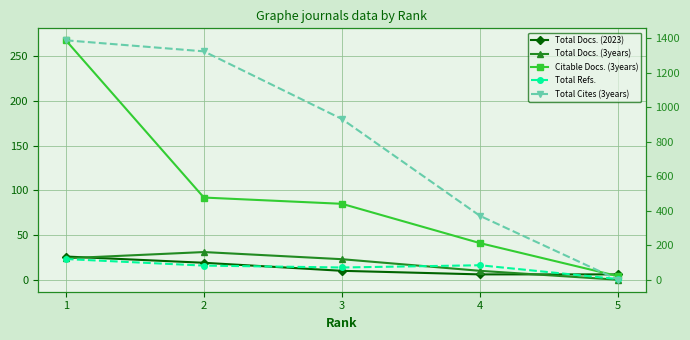

What is the spread (max minus min) of values at 2?

1305